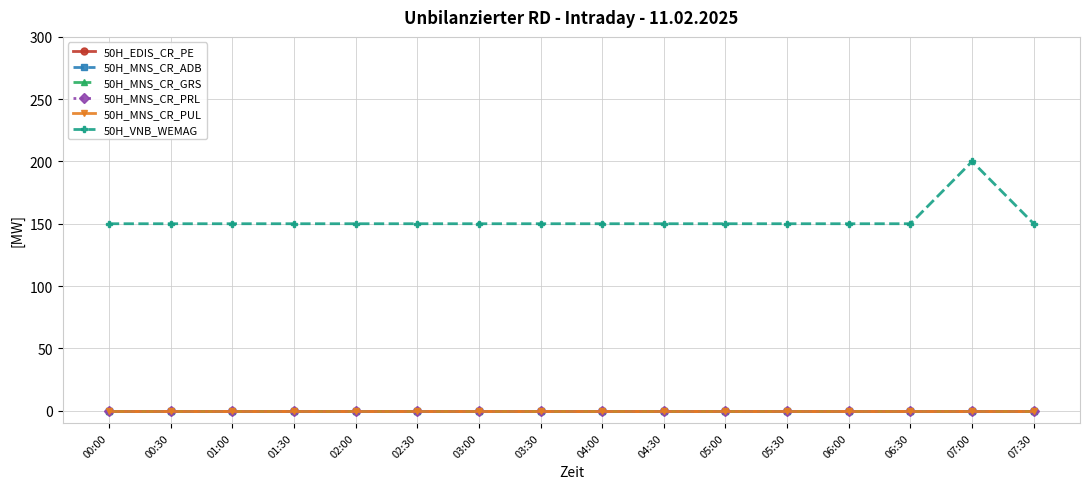

Is this an area chart (filled region under the line)?

No